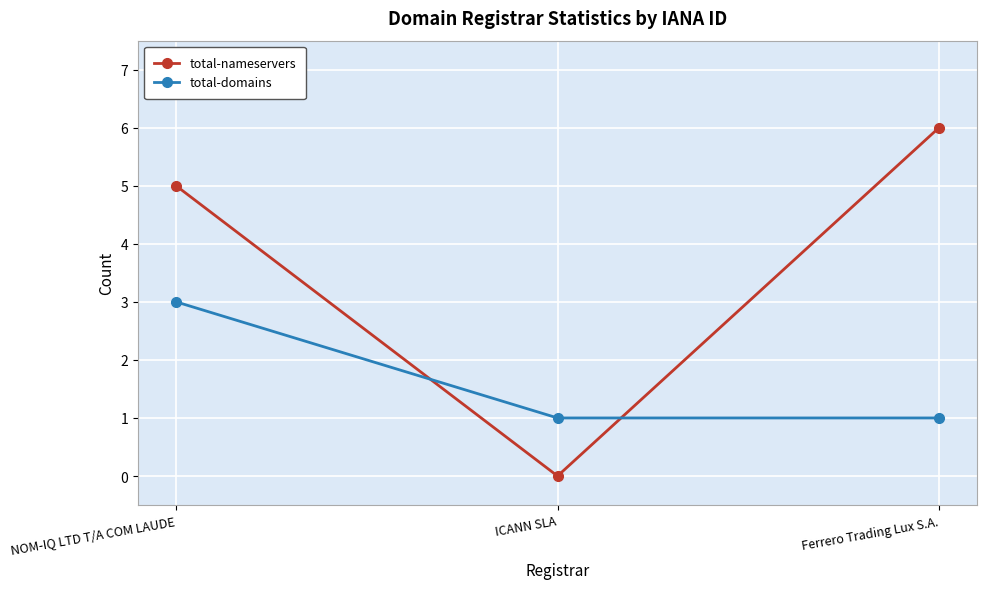

Is the value of total-domains at Ferrero Trading Lux S.A. greater than the value of total-nameservers at ICANN SLA?

Yes